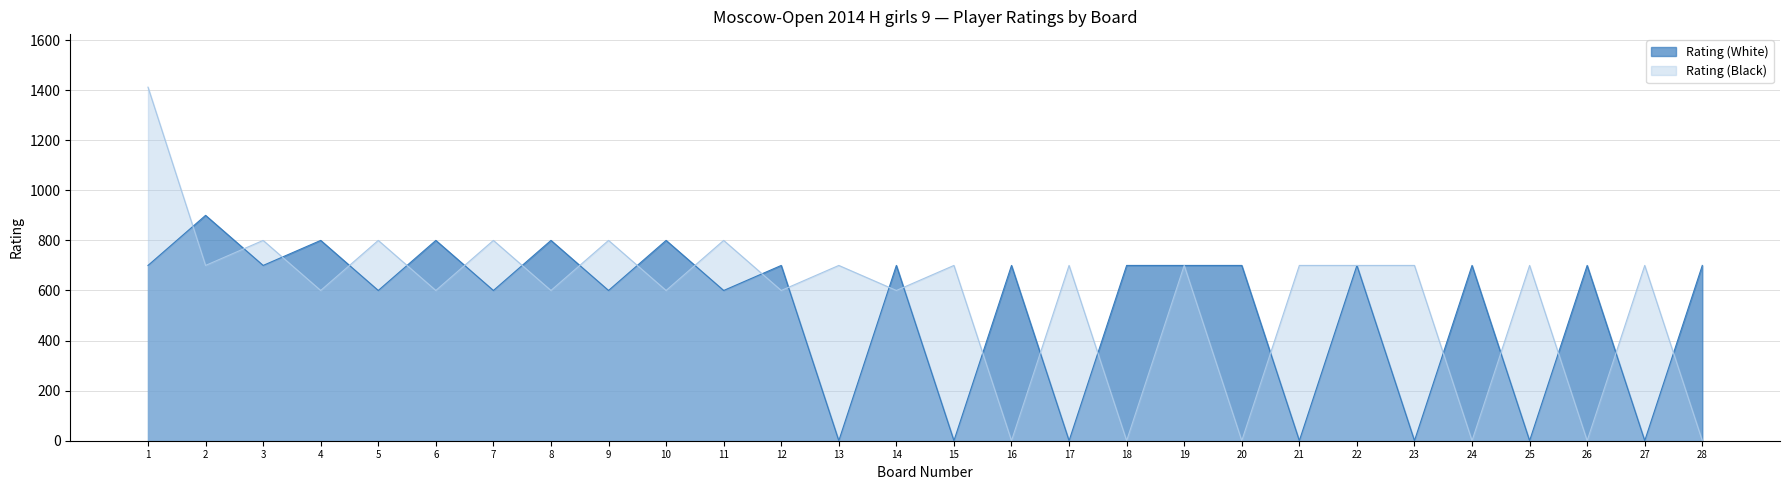

Reading left to right, extract all data points from this chart.

Rating (White): 1=700	2=900	3=700	4=800	5=600	6=800	7=600	8=800	9=600	10=800	11=600	12=700	13=0	14=700	15=0	16=700	17=0	18=700	19=700	20=700	21=0	22=700	23=0	24=700	25=0	26=700	27=0	28=700
Rating (Black): 1=1412	2=700	3=800	4=600	5=800	6=600	7=800	8=600	9=800	10=600	11=800	12=600	13=700	14=600	15=700	16=0	17=700	18=0	19=700	20=0	21=700	22=700	23=700	24=0	25=700	26=0	27=700	28=0